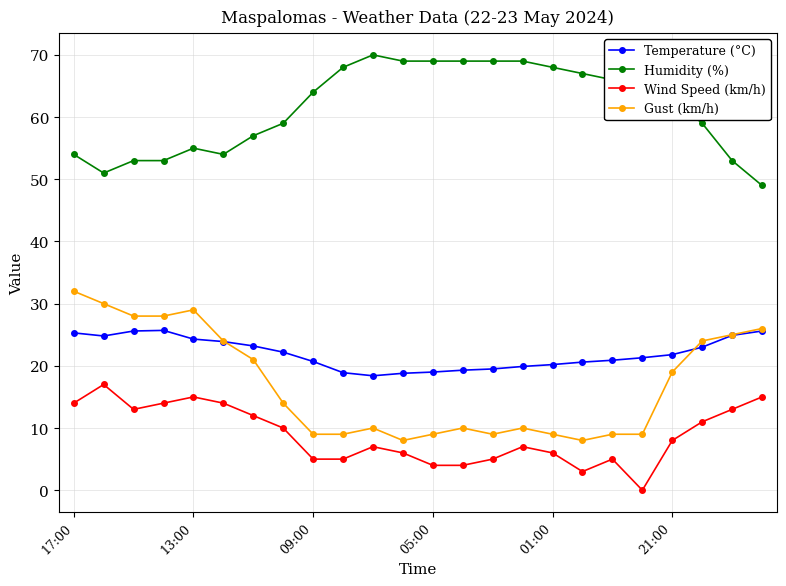

What is the highest value of the Humidity (%) series?

70.0